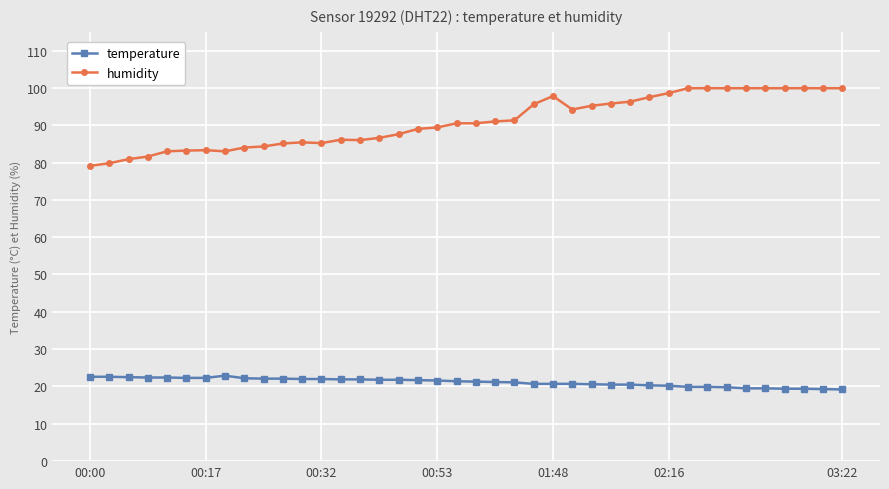

True or false: humidity has more than 0 interior local peaks.

True